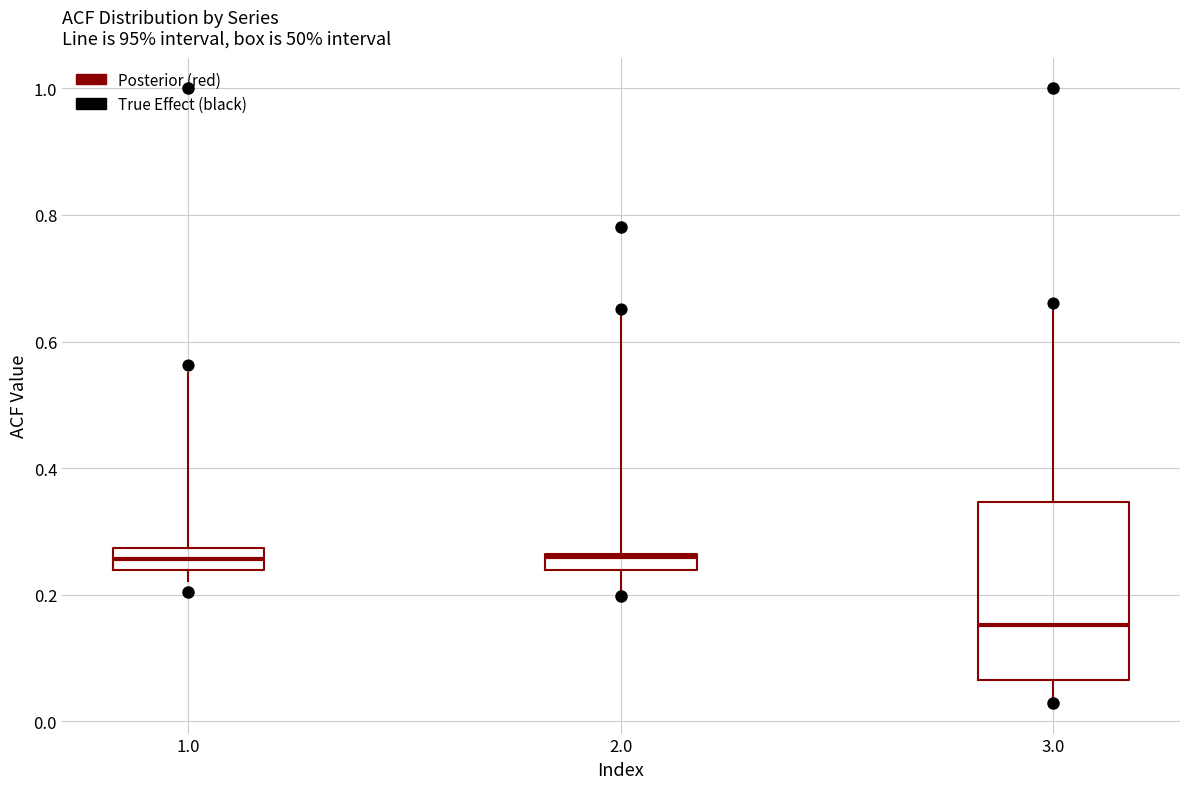

Where does the upper whisker of the box at x = 3.0 end on the y-axis? The values are not printed on the chart, so give them approximately, as read against the axis.

0.66